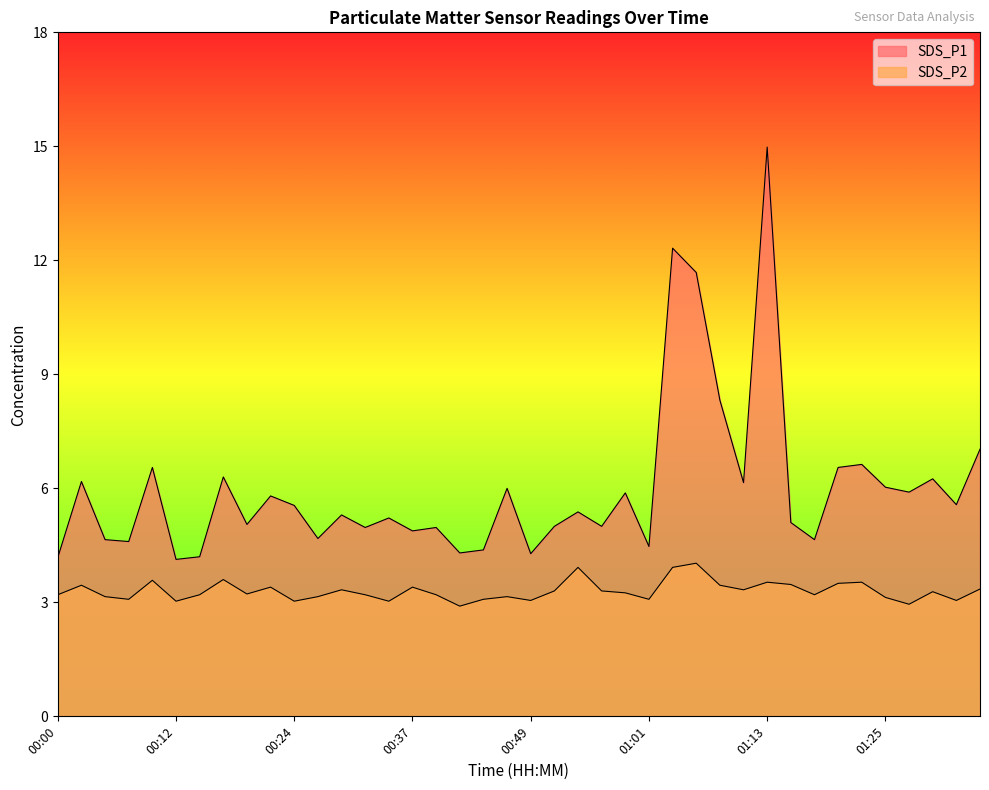

The SDS_P1 series shows 6.6 at 01:23. True or false?

True